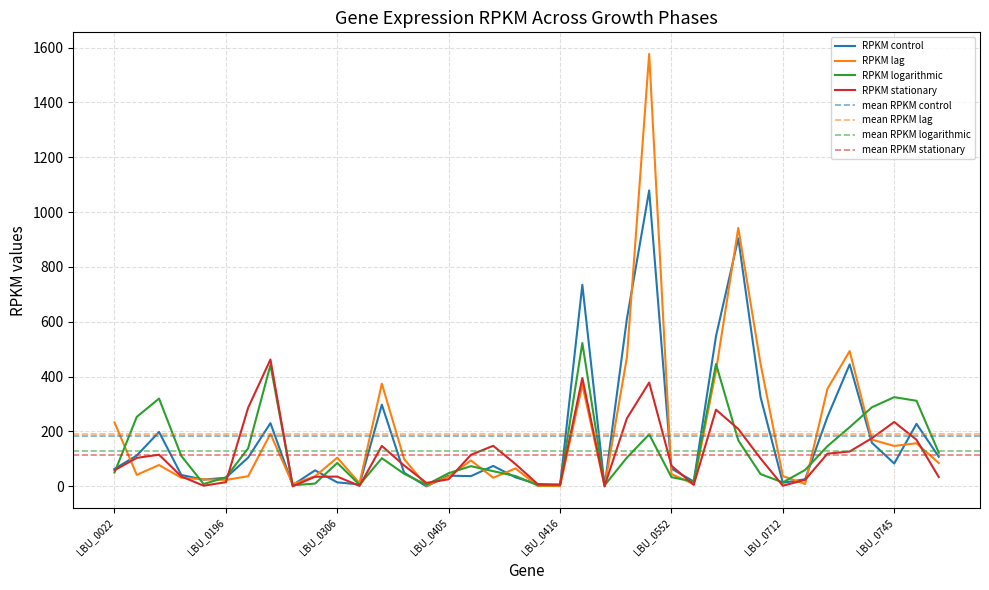

What value does the RPKM lag series have at LBU_0196?

23.2